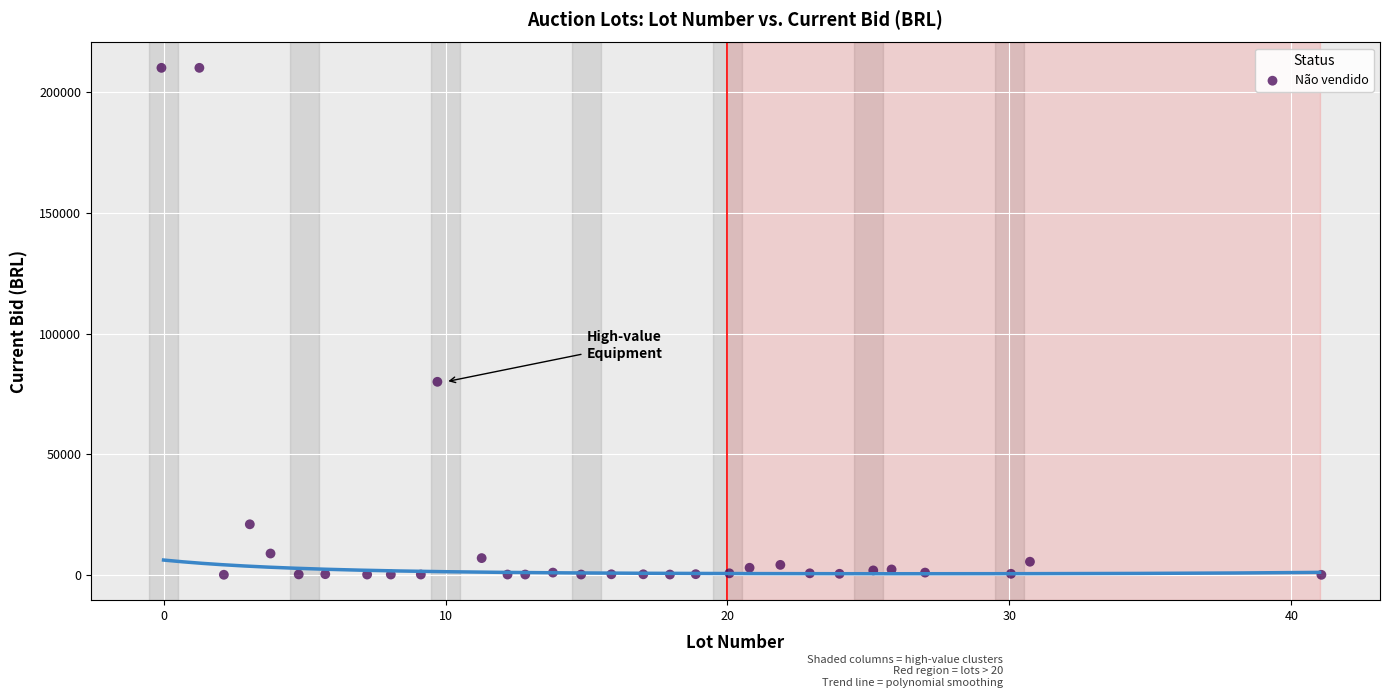

What Y value in the scatter plot is closest to 105040?

80000